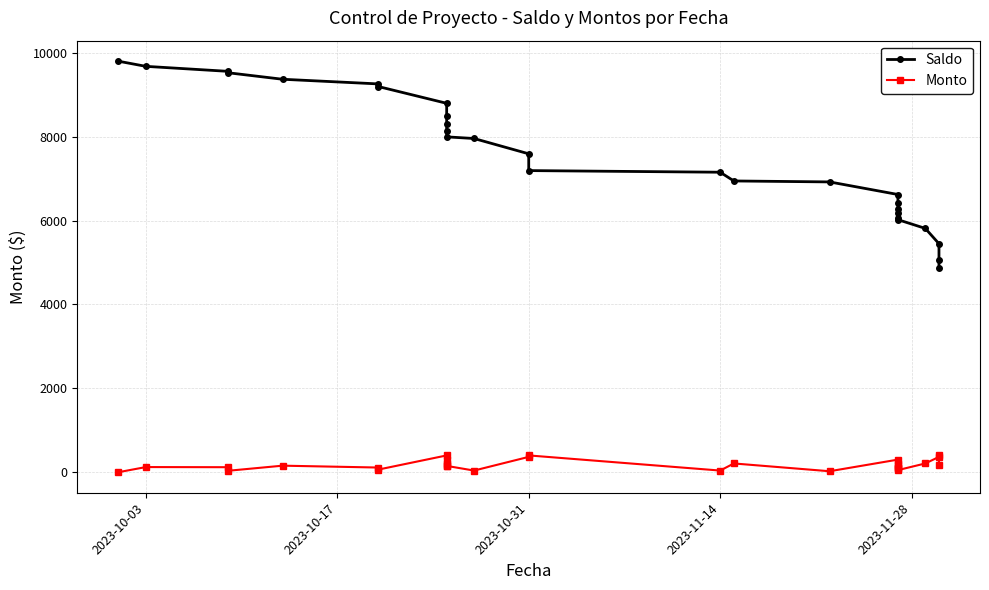

Reading left to right, extract all data points from this chart.

Saldo: 9797.5	9675.2	9556.2	9522.9	9367.4	9256.4	9194.0	8794.0	8494.0	8294.0	8144.0	7994.0	7955.1	7590.1	7190.1	7151.2	6942.9	6920.0	6620.0	6420.0	6270.0	6170.0	6070.0	6020.0	5811.7	5446.7	5046.7	4876.7
Monto: 0.0	122.2	119.0	33.3	155.6	111.0	62.4	400.0	300.0	200.0	150.0	150.0	38.9	365.0	400.0	38.9	208.3	22.9	300.0	200.0	150.0	100.0	100.0	50.0	208.3	365.0	400.0	170.0